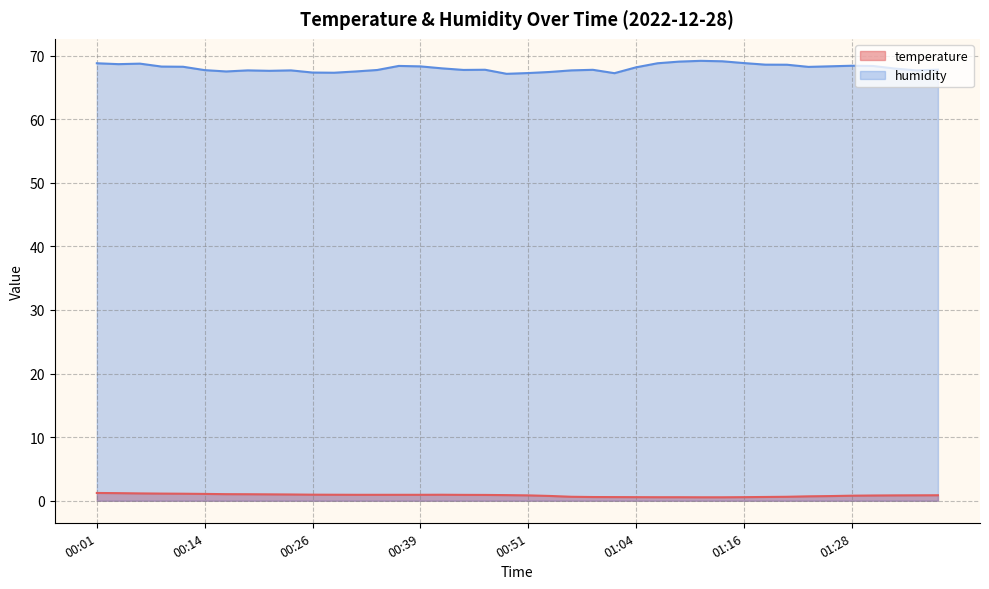

Rank the categories by temperature value from highest to lowest.

00:01, 00:04, 00:06, 00:09, 00:11, 00:14, 00:16, 00:19, 00:21, 00:24, 00:26, 00:29, 00:41, 00:31, 00:34, 00:36, 00:39, 00:44, 00:46, 00:49, 01:38, 01:36, 00:51, 01:33, 01:31, 01:28, 00:54, 01:26, 01:24, 00:56, 01:21, 01:19, 00:59, 01:01, 01:04, 01:16, 01:06, 01:09, 01:11, 01:14